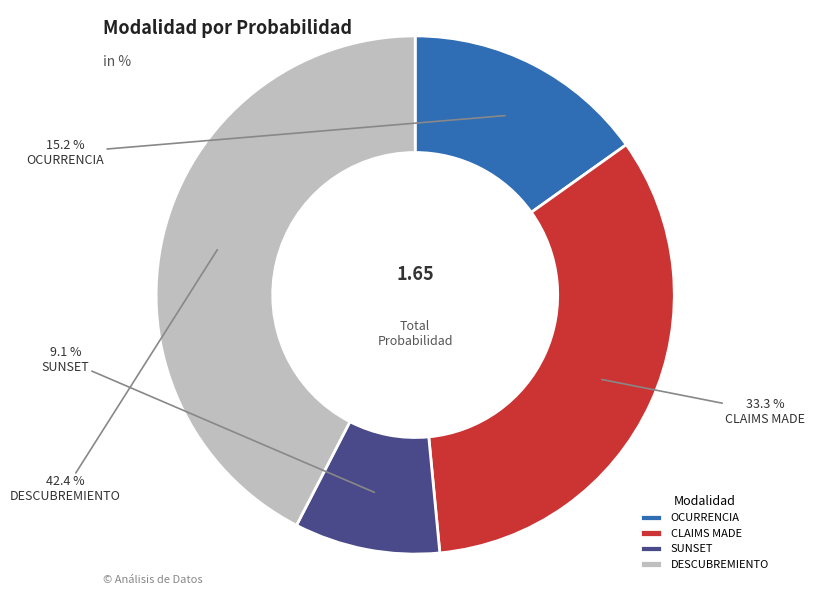

To the nearest percent, what is the difference between the largest and smallest slice percentages?

33%